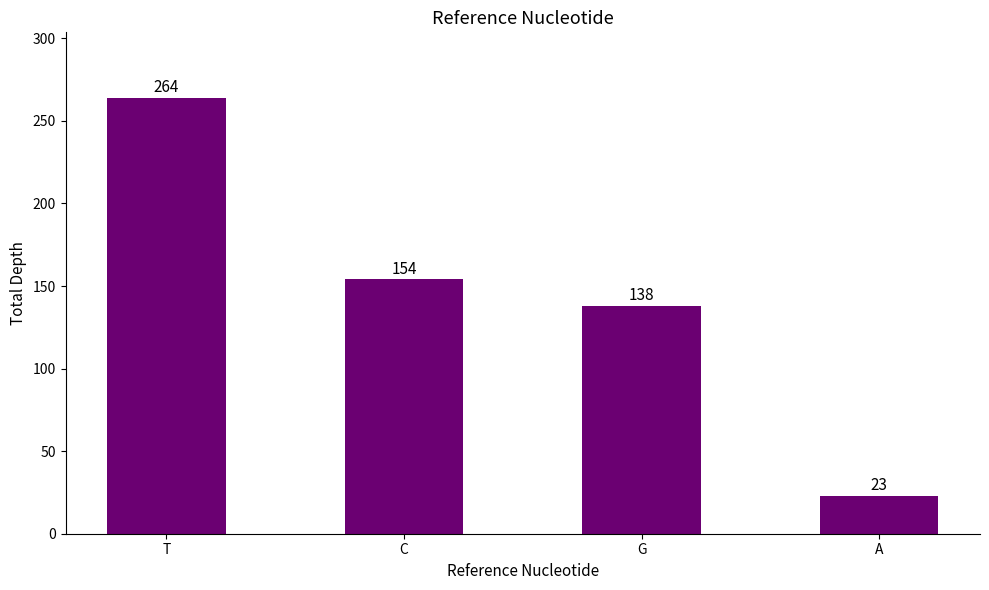

What is the greatest value displayed?

264